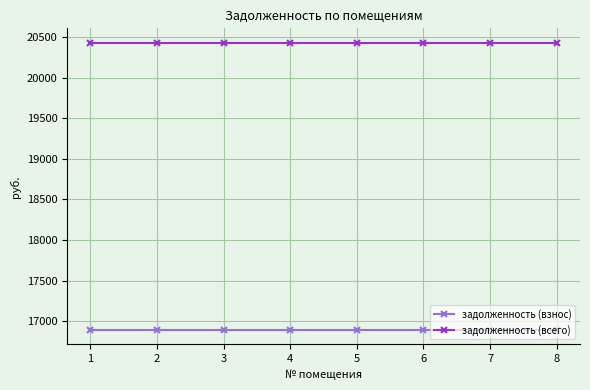

True or false: задолженность (всего) has a value of 20429.8 at 1.

True